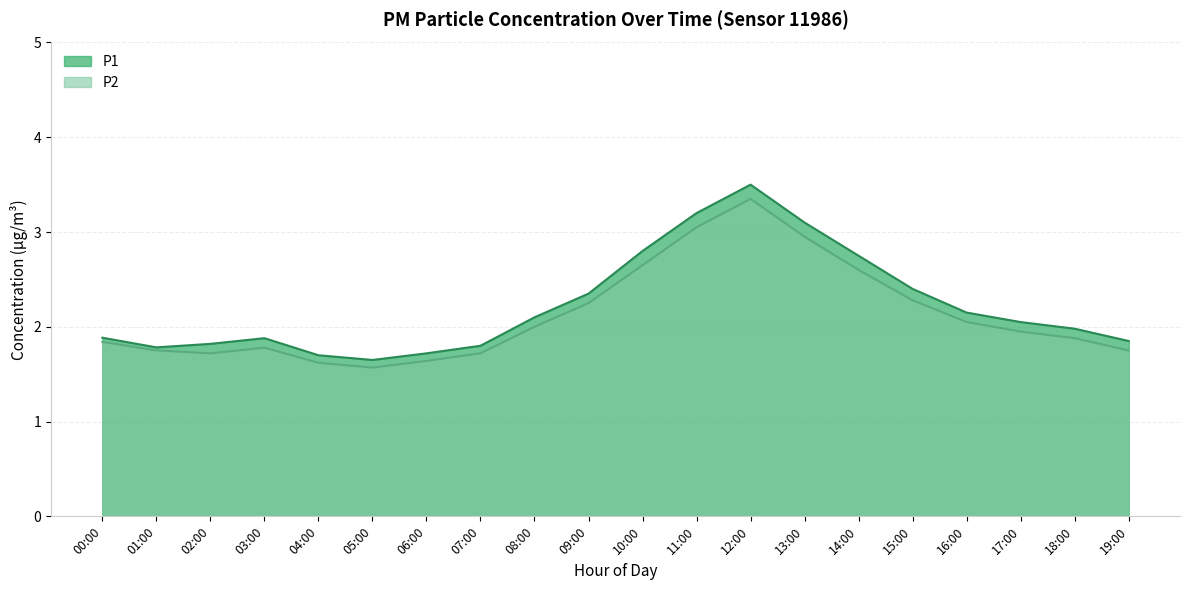

What is the difference between the second highest and second lowest values in the P2 series?

1.4